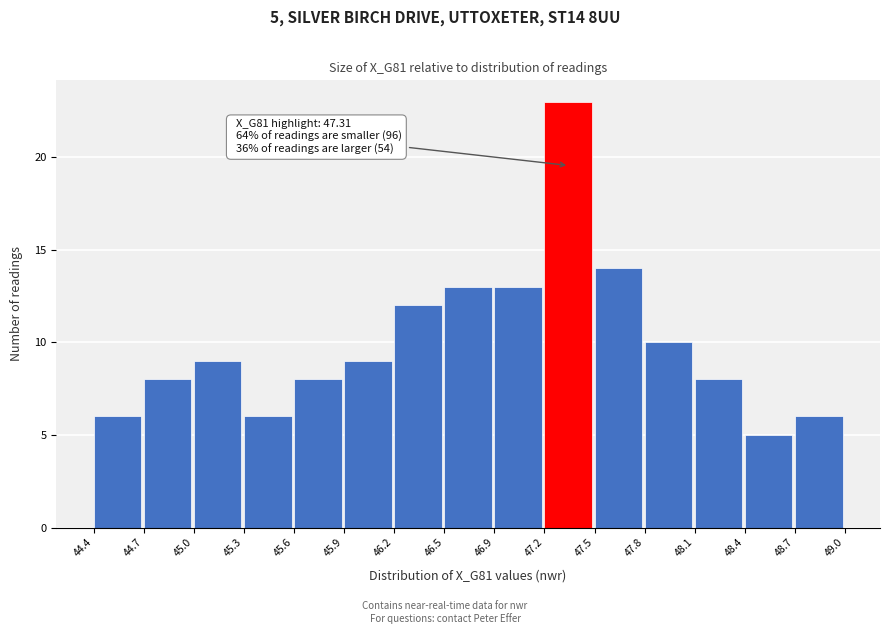

Over which range of the x-axis is the bar tallest?

47.2 to 47.5